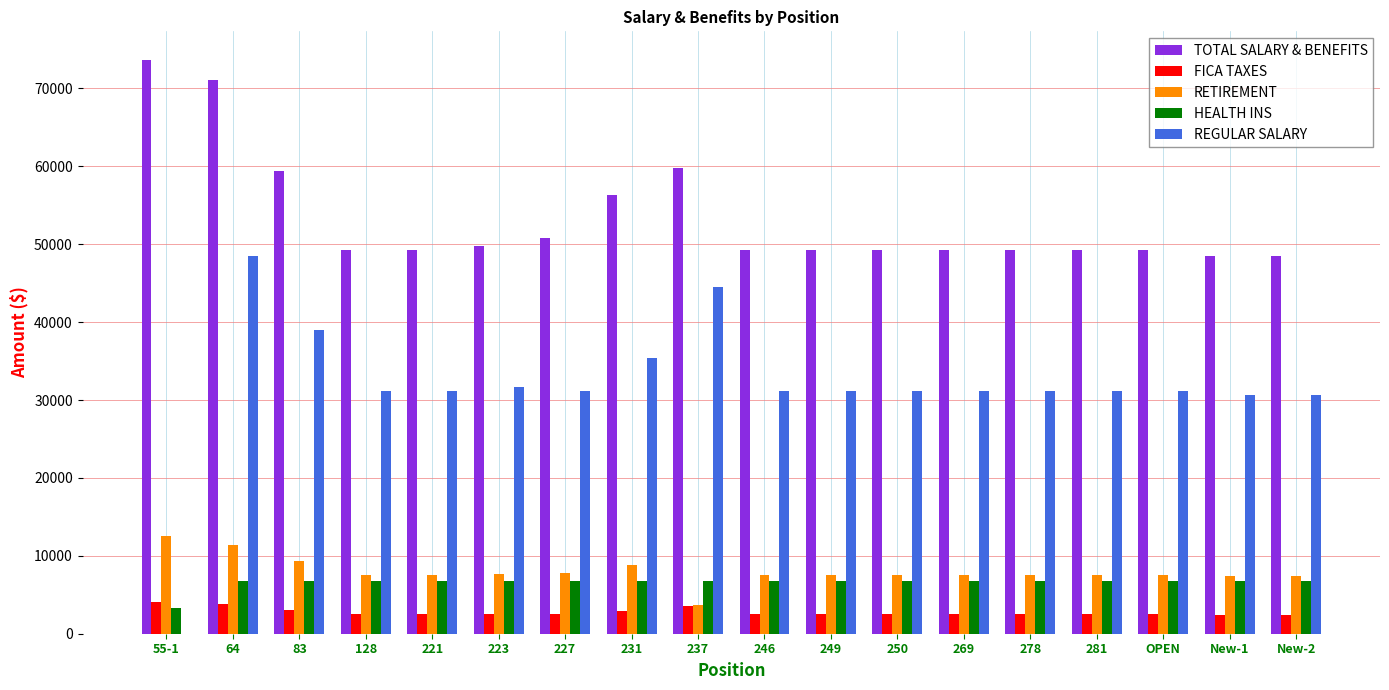

What is the sum of the TOTAL SALARY & BENEFITS values at 221 and 237?

109006.9